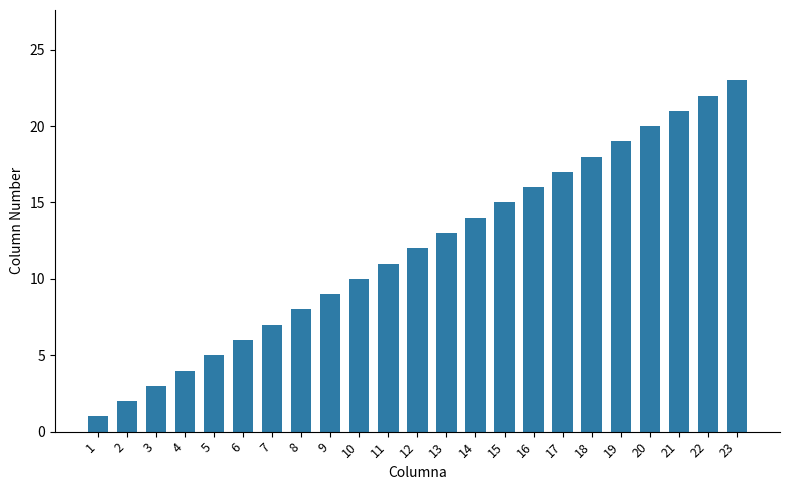

True or false: the data shows 23 at 23.

True